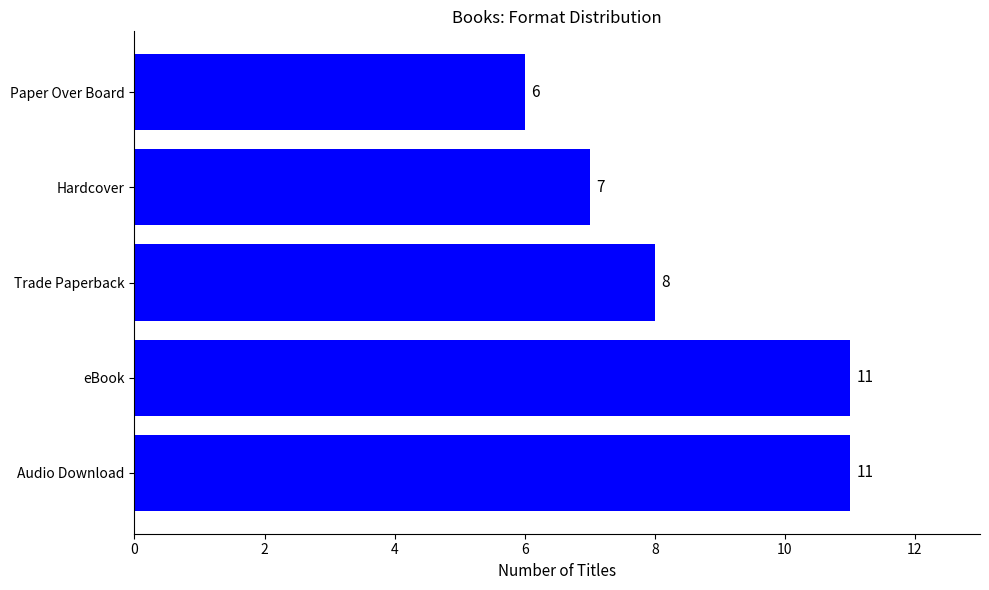

Are the bars horizontal?

Yes